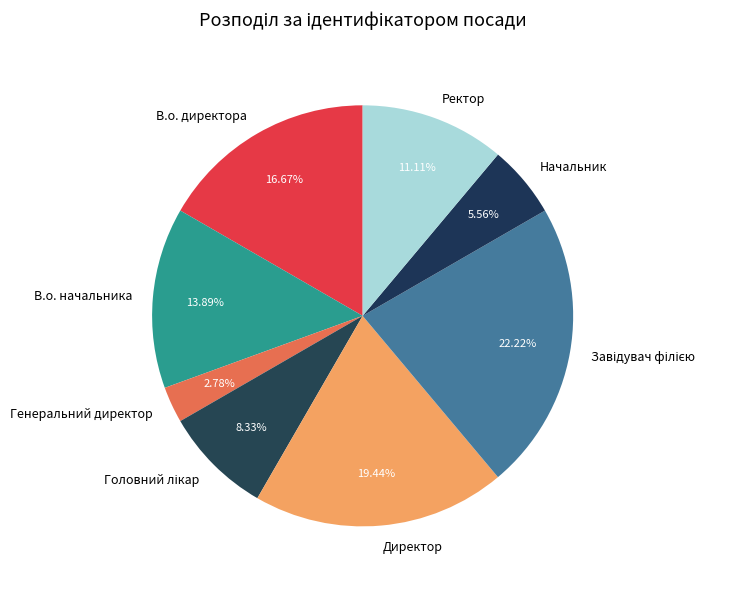

To the nearest percent, what portion does Генеральний директор represent?

3%